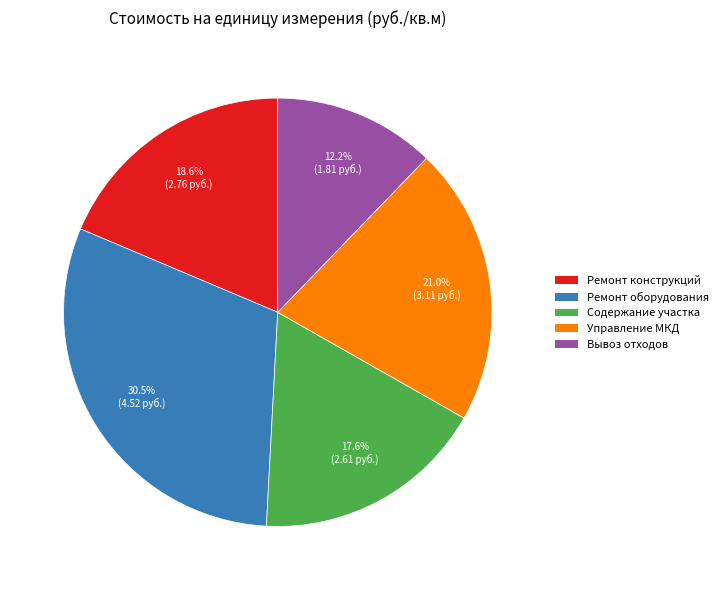

How many segments does this pie chart have?

5